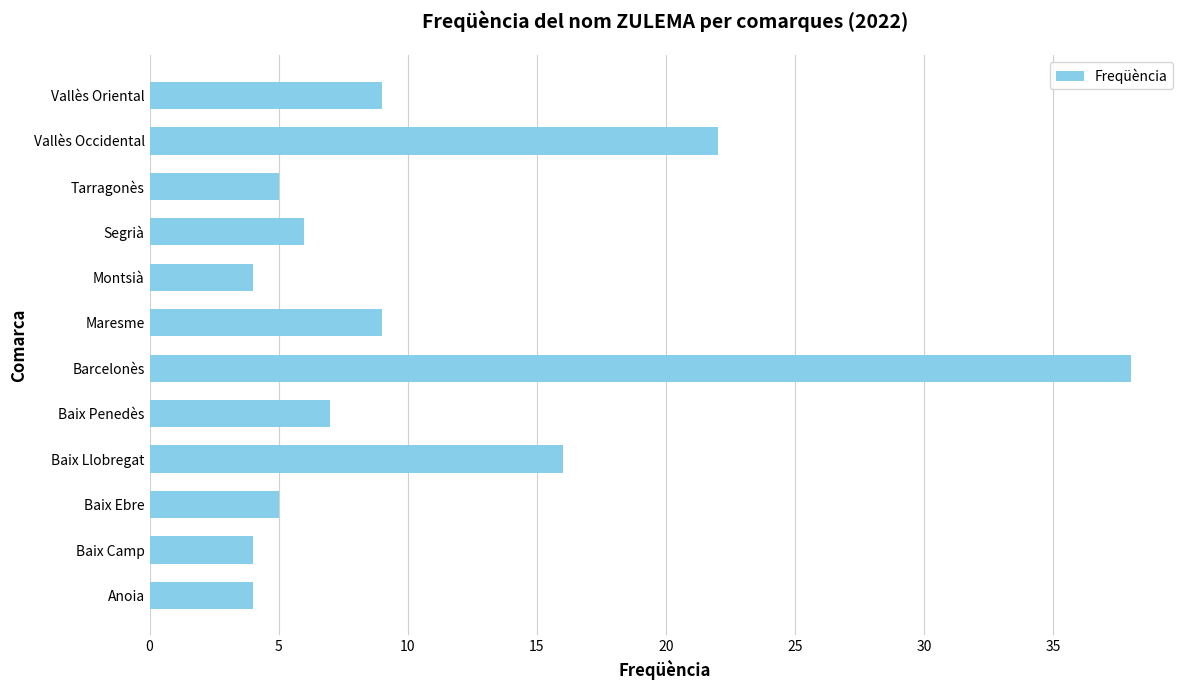

What is the sum of the values at Vallès Occidental and Baix Ebre?

27